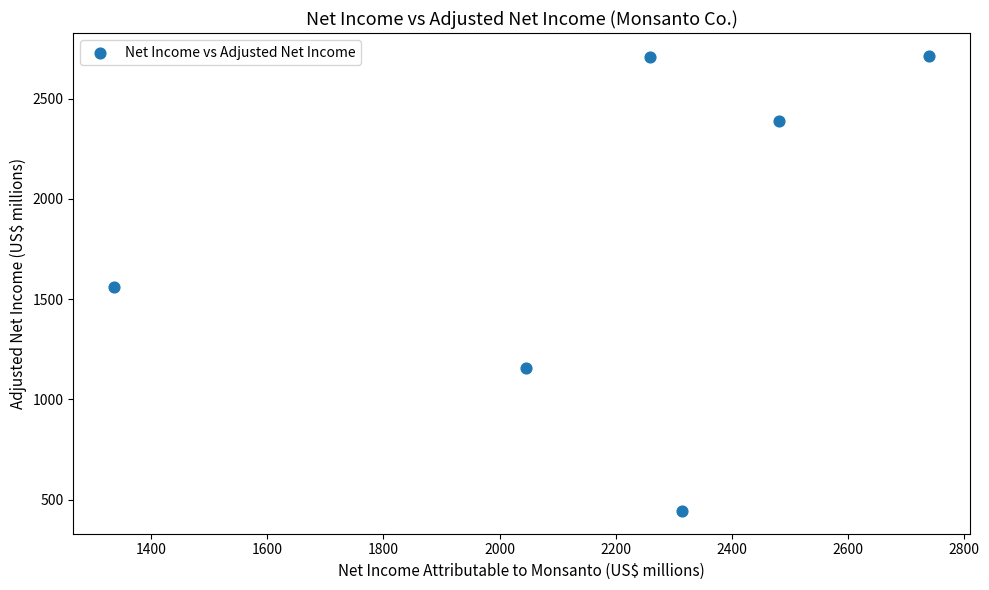

What is the average Y value?

1828